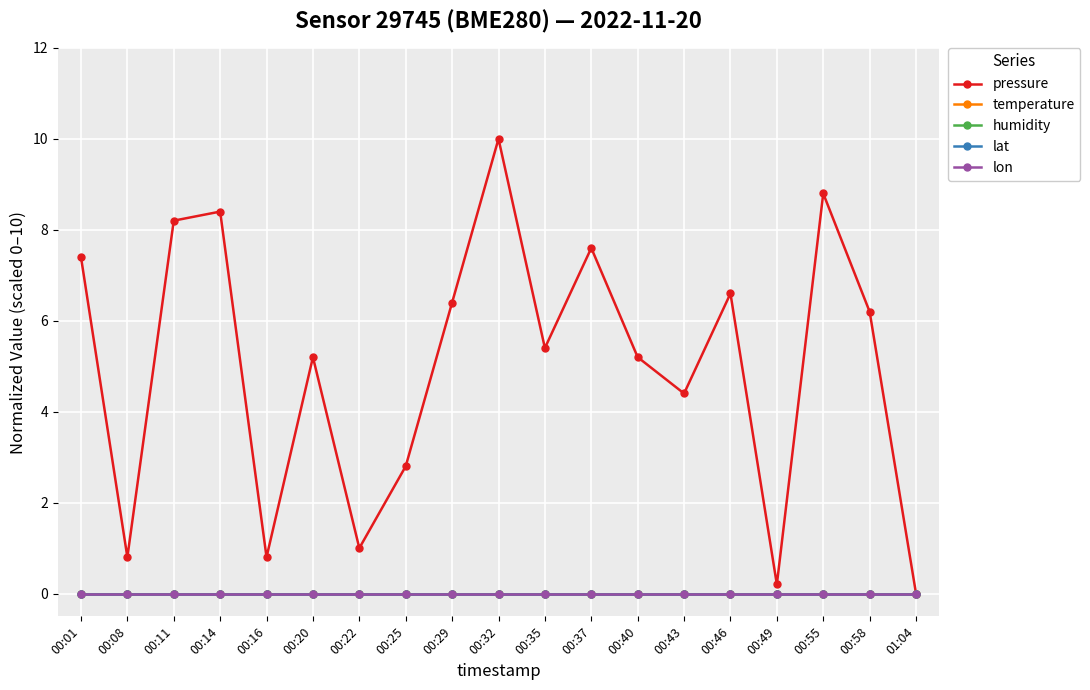

Is this an area chart (filled region under the line)?

No